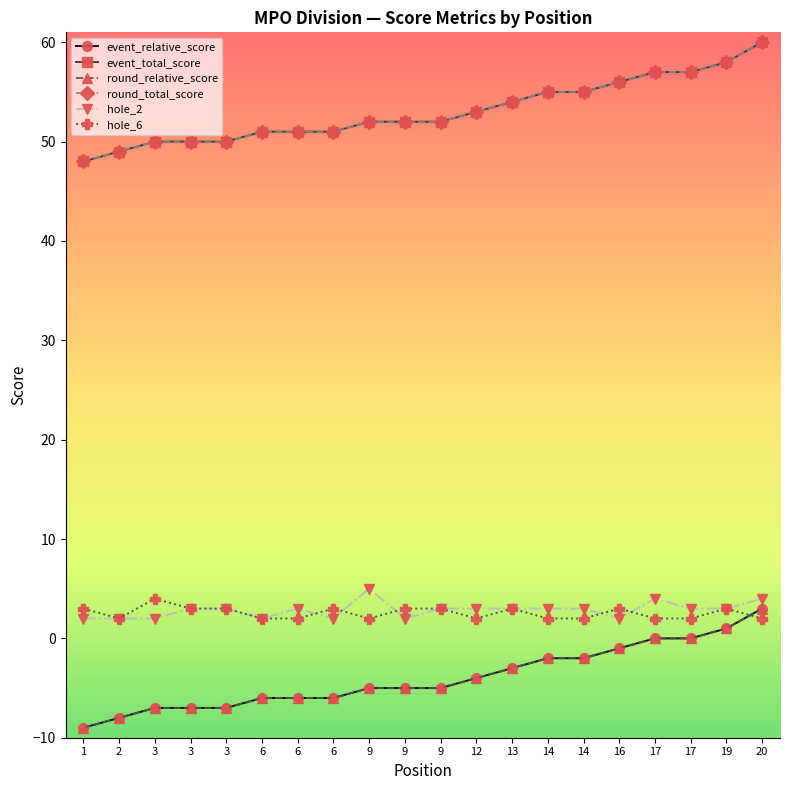

Is it true that event_relative_score equals -2 at 6?

False